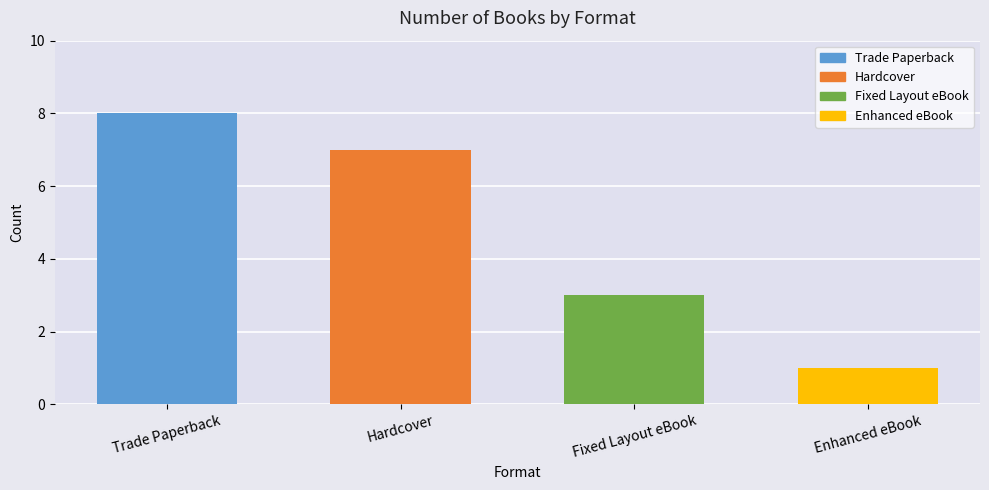

What is the label of the 3rd bar from the left?

Fixed Layout eBook